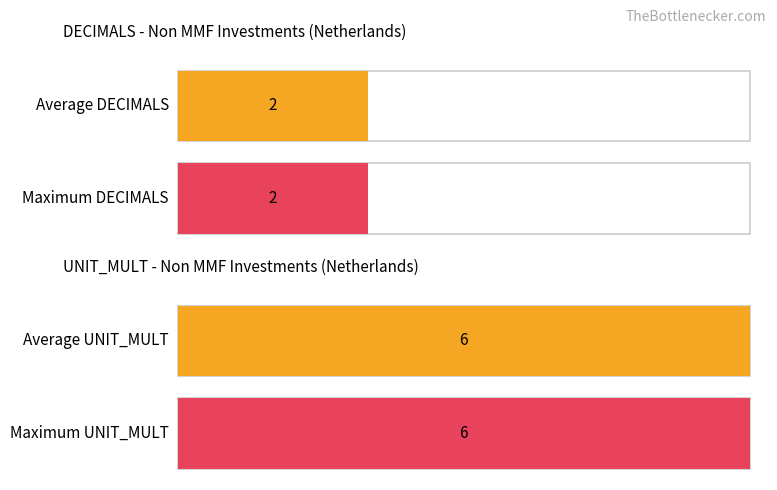

What is the maximum value for UNIT_MULT?

6